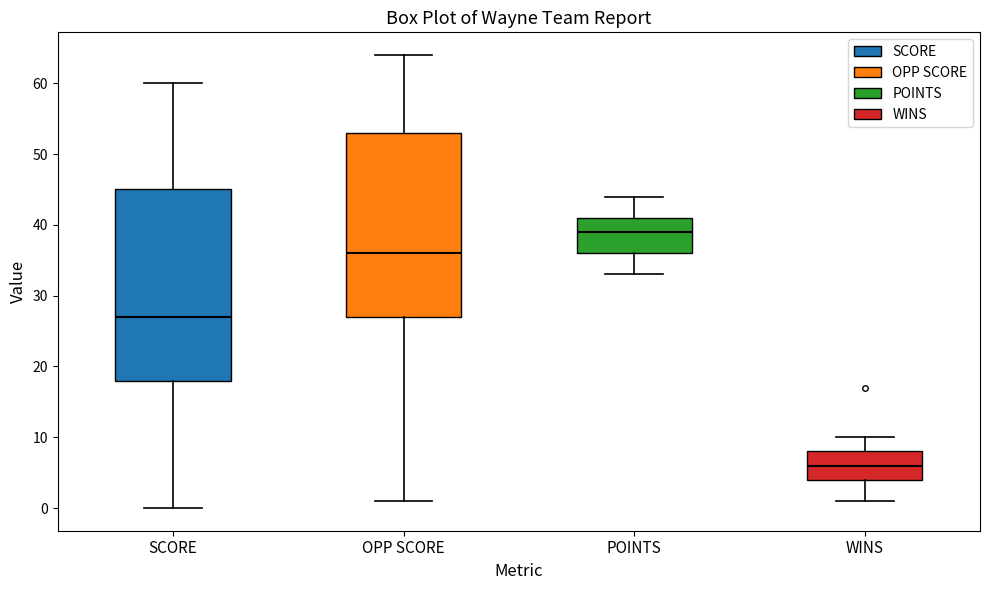

Where is the lower edge of the box for SCORE on the y-axis? The values are not printed on the chart, so give them approximately, as read against the axis.

18